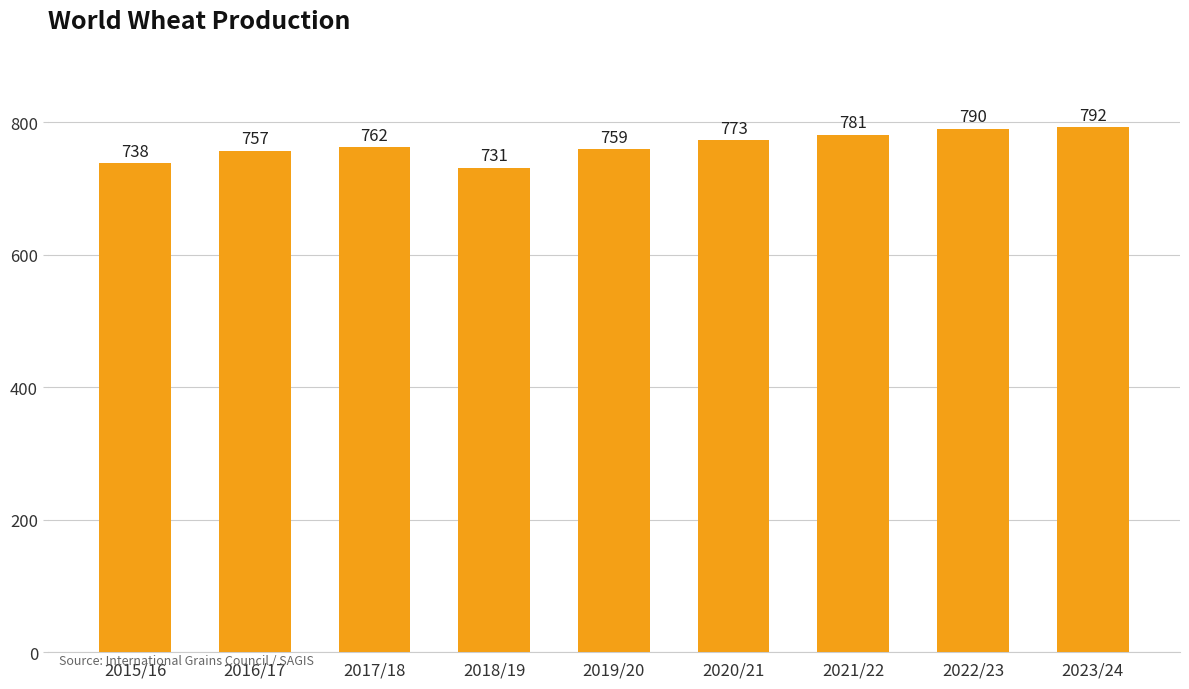

How many data points are less than 762?

4